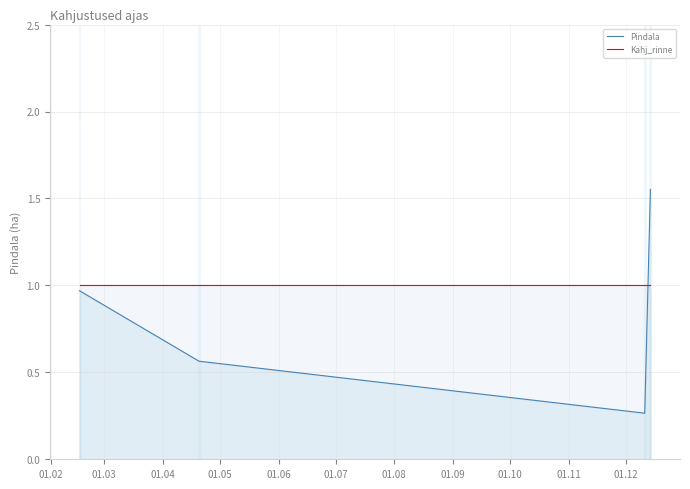

What is the value of the Pindala point at the 1st from the left?

1.0